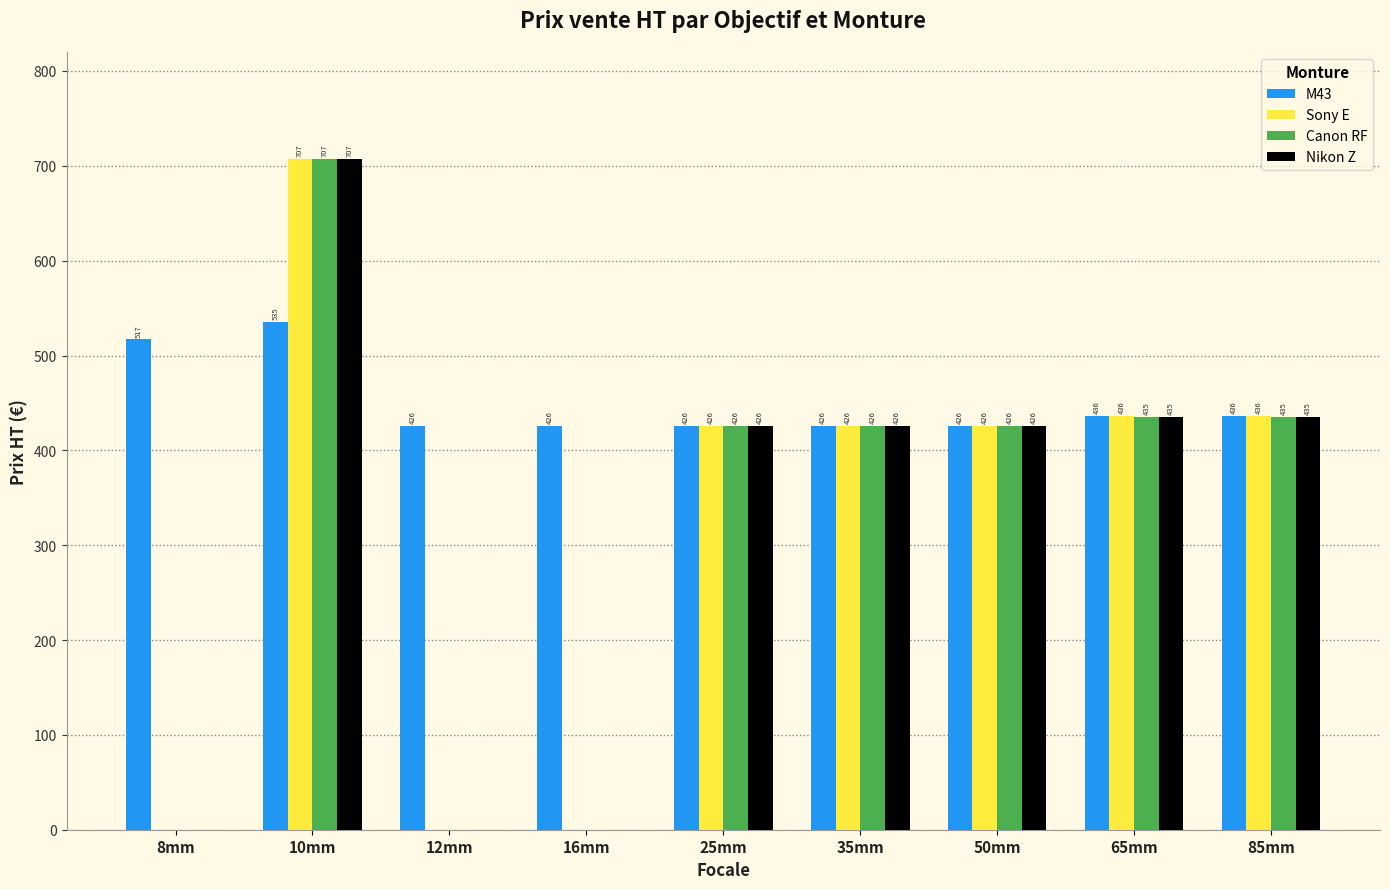

What is the average value of the Sony E series?

317